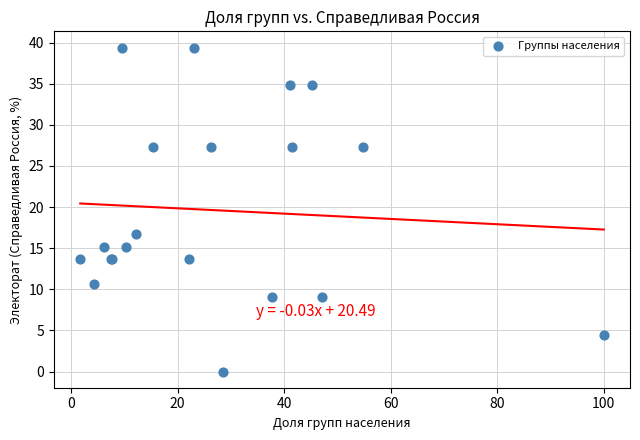

What Y value in the scatter plot is closest to 19?

16.7